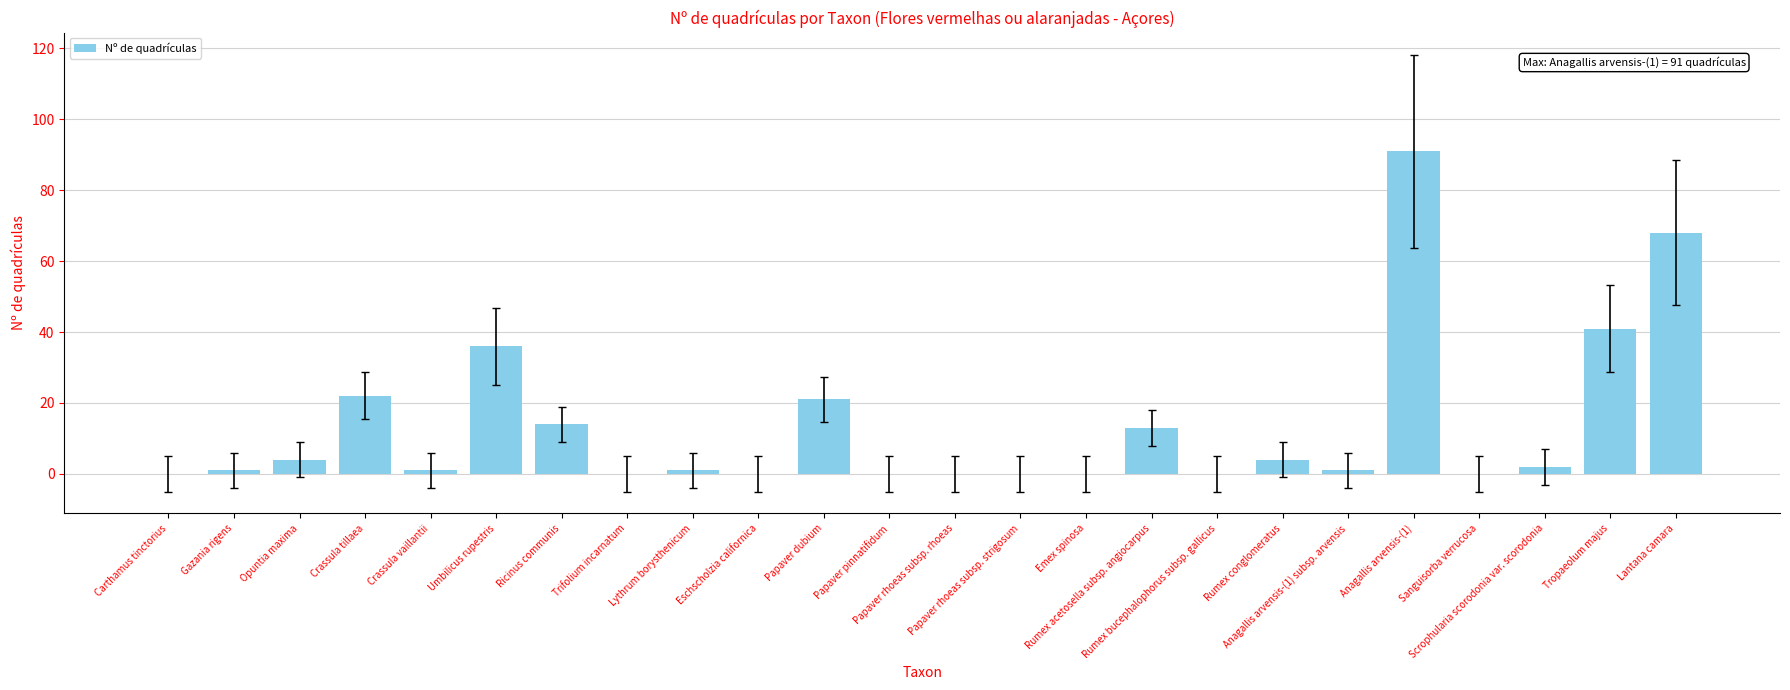

What is the sum of all values?

320